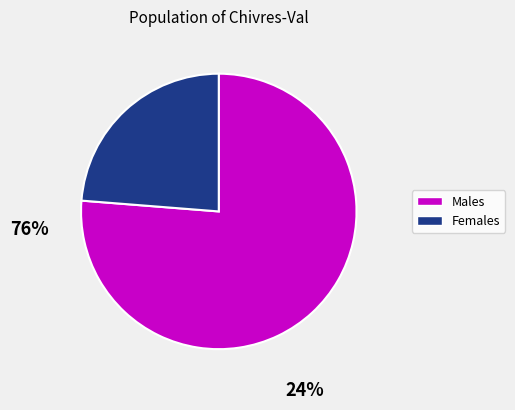

Is there a majority slice in this chart?

Yes